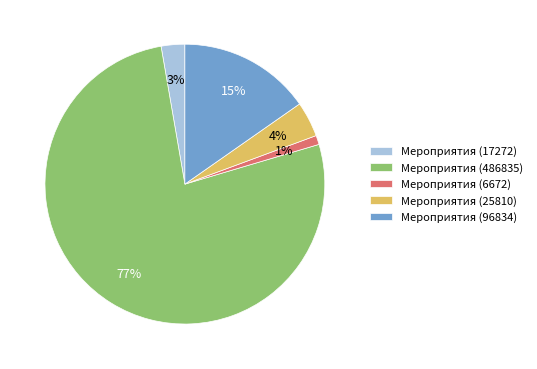

To the nearest percent, what portion does Мероприятия (17272) represent?

3%